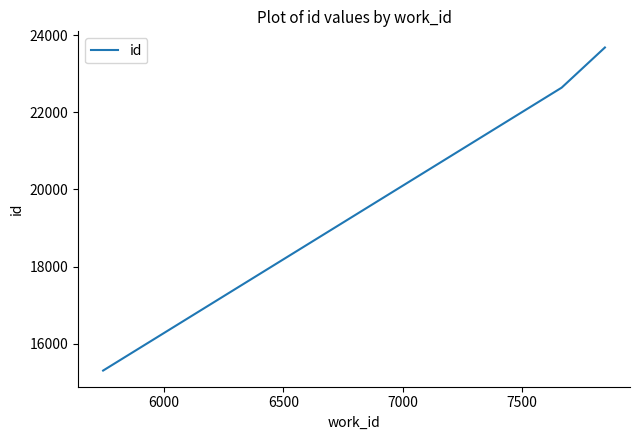

What is the difference between the maximum and second lowest values?

1041